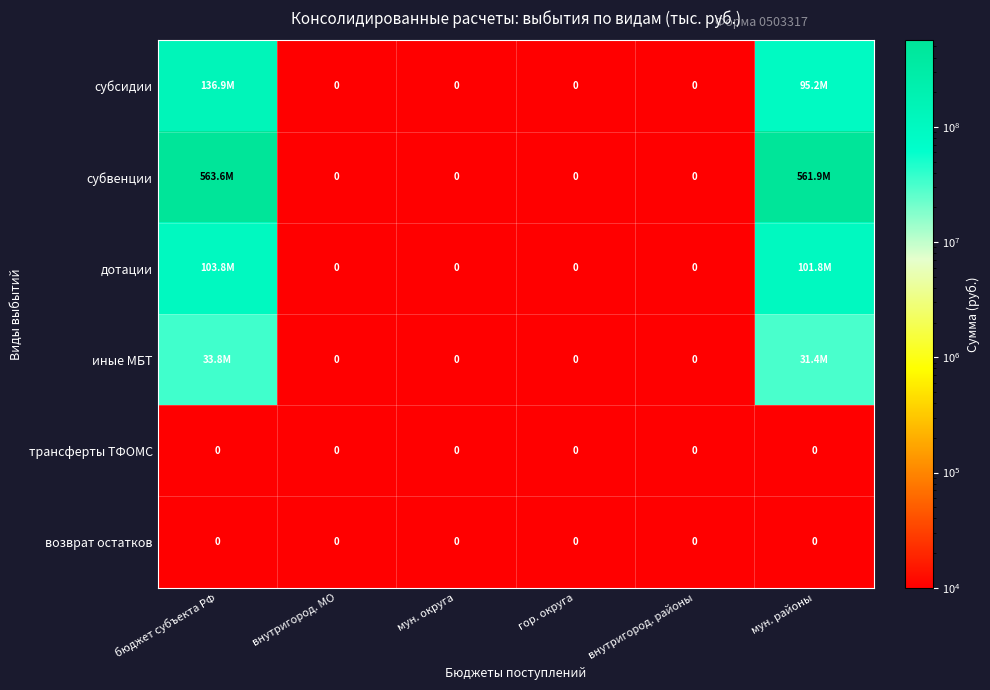

Which category has the highest value in the возврат остатков series?

бюджет субъекта РФ